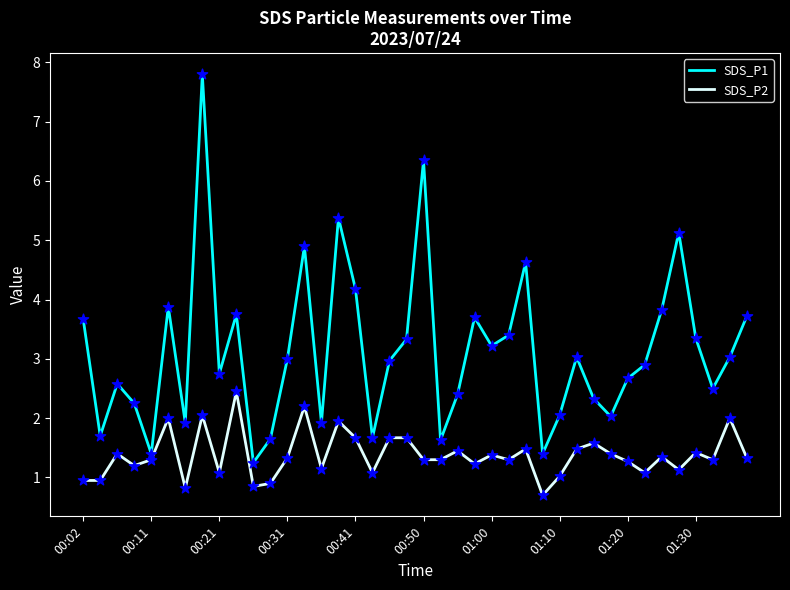

Which series has the widest spread of values?

SDS_P1